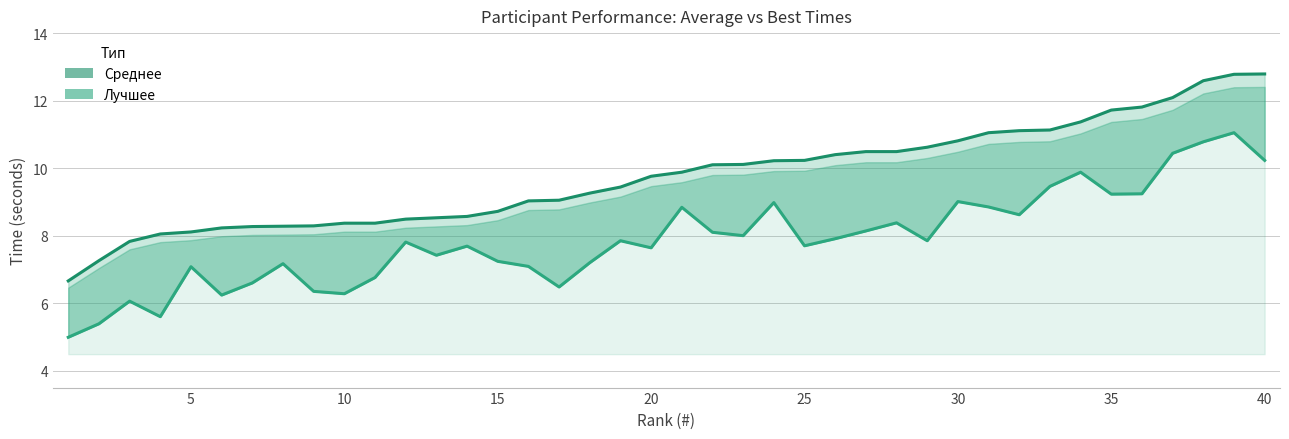

At how many categories does at least one series exceed 10?

19